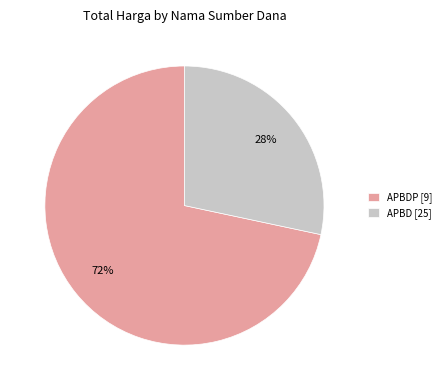

Is the sum of APBDP [9] and APBD [25] greater than half?

Yes